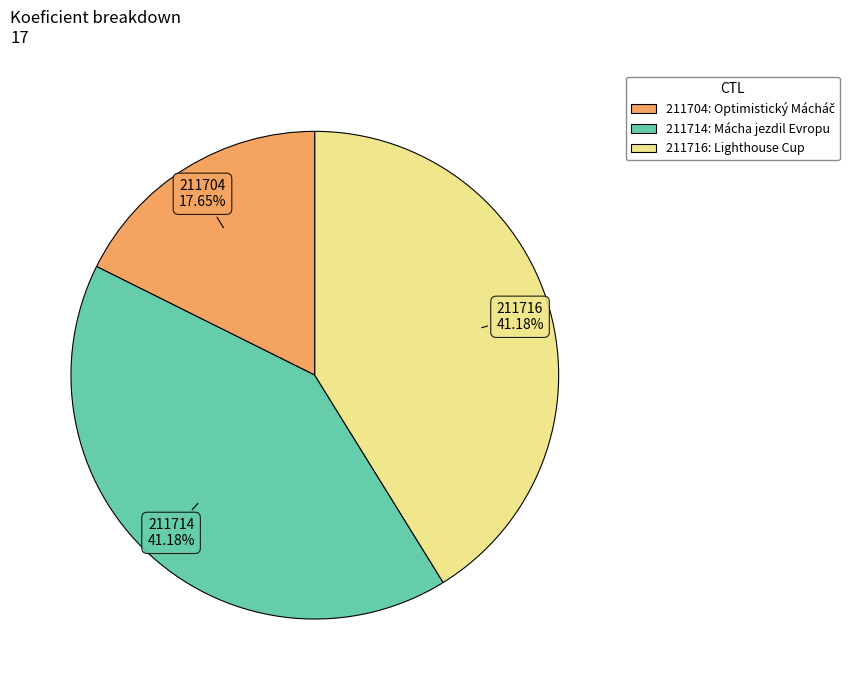

Does any single category account for the majority?

No